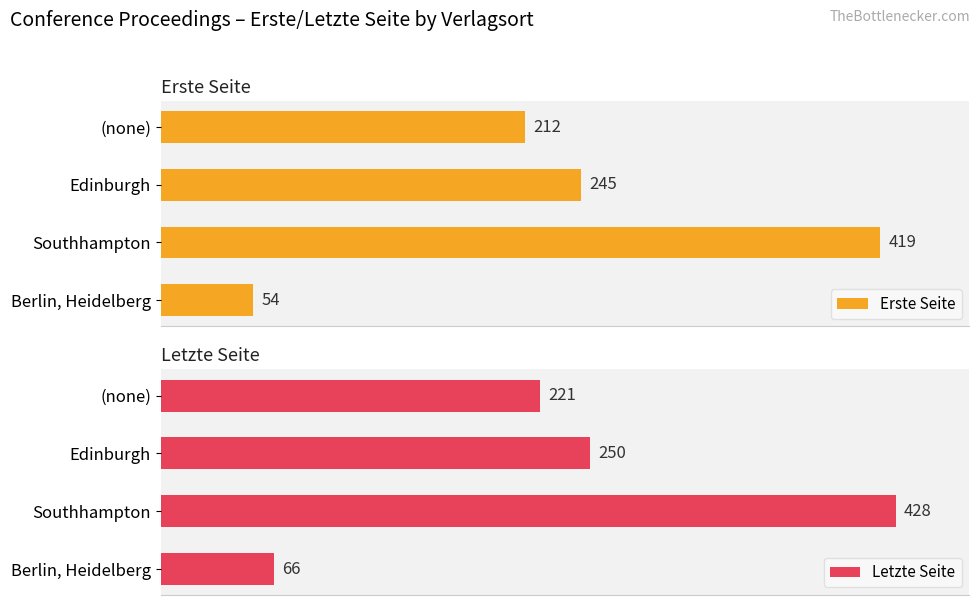

What is the spread (max minus min) of values at (none)?

9